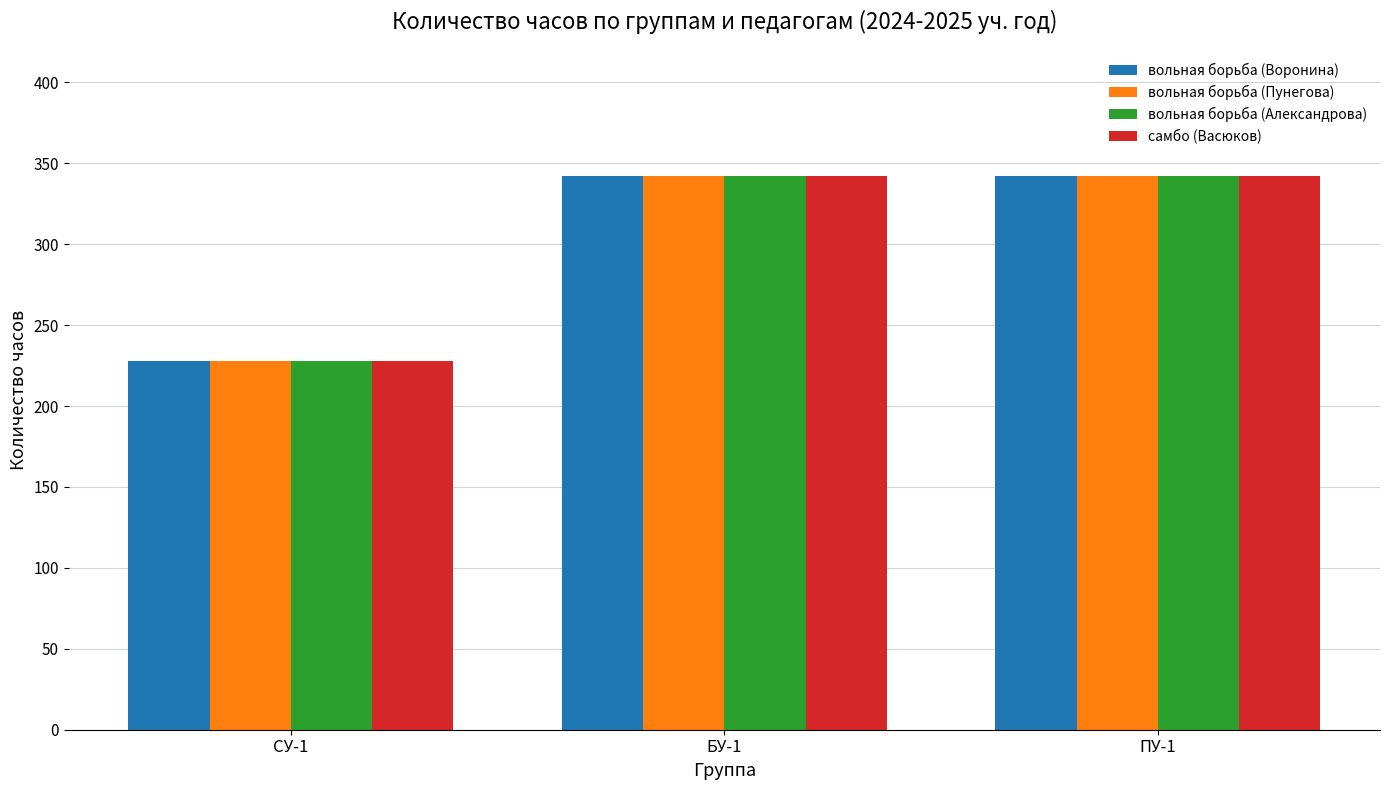

What value does the вольная борьба (Пунегова) series have at ПУ-1, to the nearest 50?

350